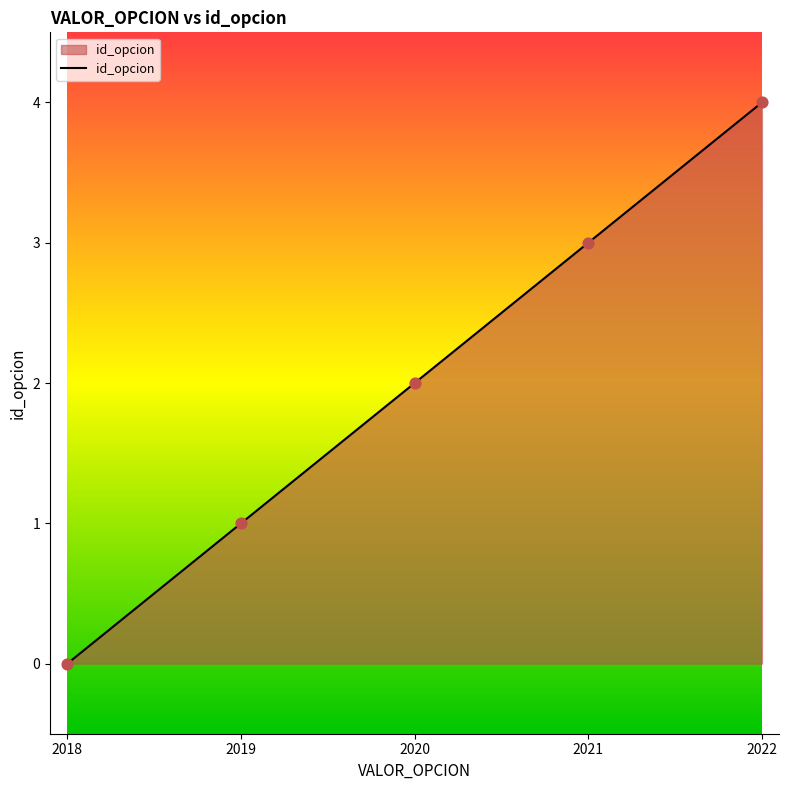

Approximately how many times larger is the value at 2021 compared to 2020?

1.5